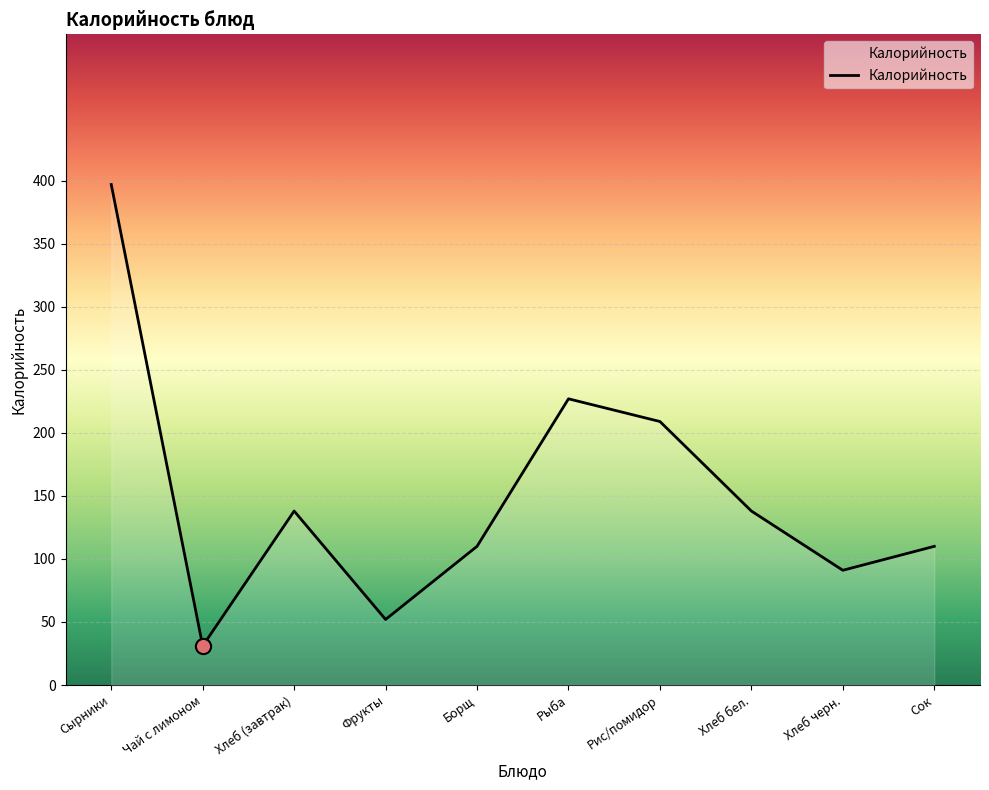

What is the change in value from Борщ to Рыба?

+117